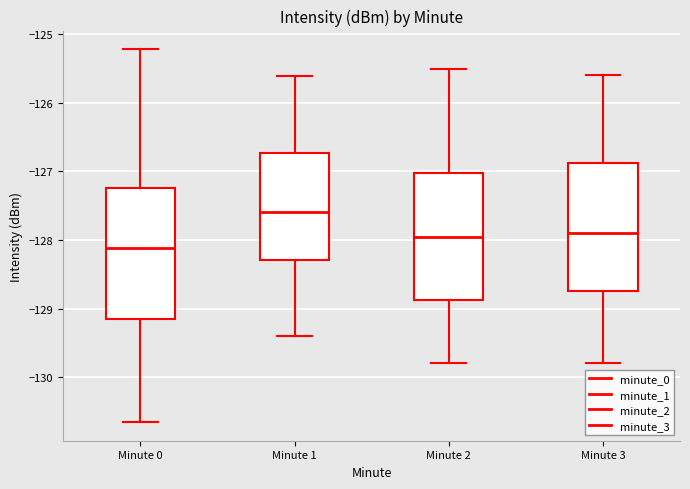

Where does the median line of the box for Minute 2 sit on the y-axis? The values are not printed on the chart, so give them approximately, as read against the axis.

-127.9